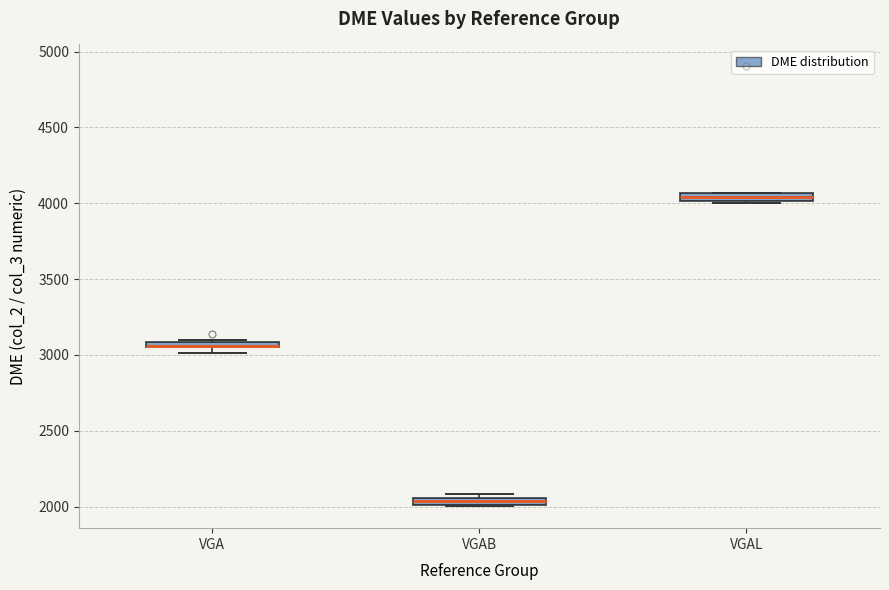

Where is the lower edge of the box for VGAL on the y-axis? The values are not printed on the chart, so give them approximately, as read against the axis.

4000